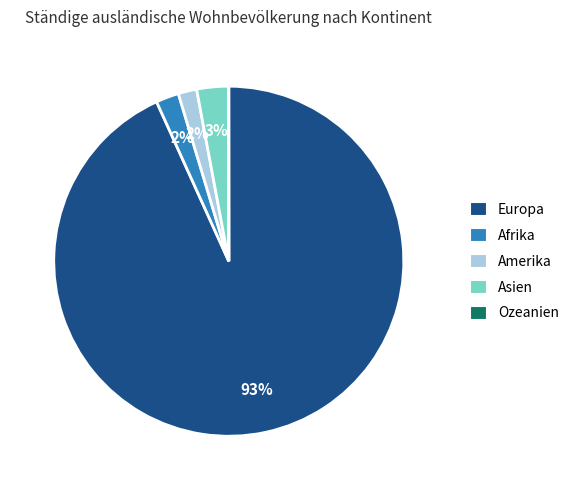

Does Asien represent more than half of the total?

No